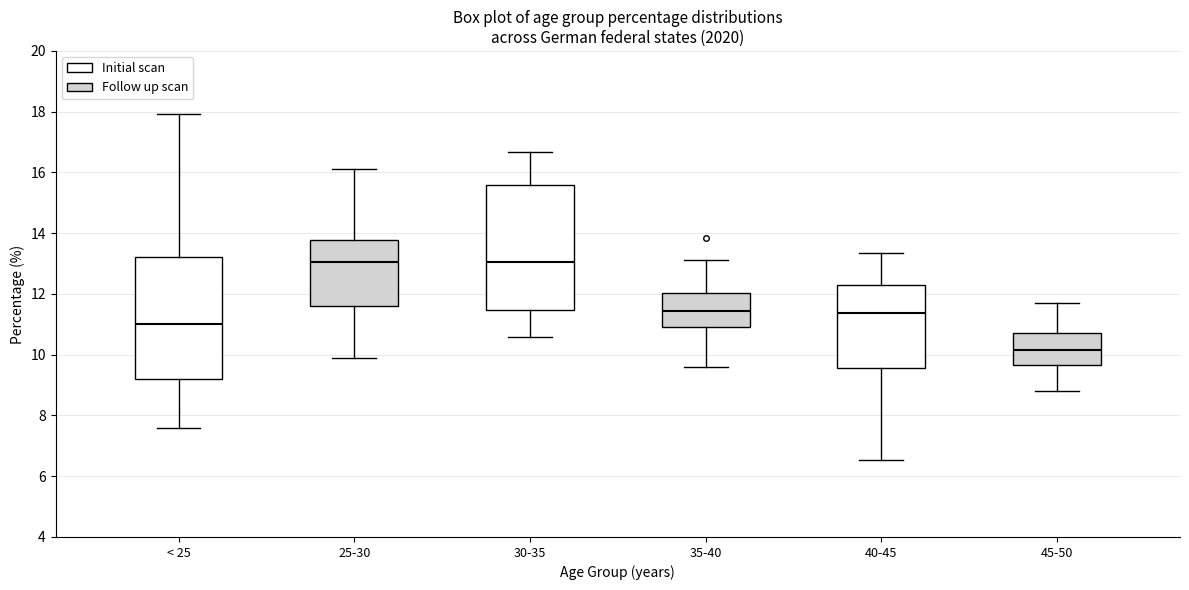

Reading left to right, transcribe this box plot: for each box, give where its median line is, the range the box spans, and where its two whiskers end, as read against the y-axis. The values are not printed on the chart, so give them approximately, as read against the axis.

< 25: median 11.0, box 9.2 to 13.2, whiskers 7.6 to 18.0
25-30: median 13.0, box 11.6 to 13.8, whiskers 9.8 to 16.2
30-35: median 13.0, box 11.4 to 15.6, whiskers 10.6 to 16.6
35-40: median 11.4, box 11.0 to 12.0, whiskers 9.6 to 13.2
40-45: median 11.4, box 9.6 to 12.2, whiskers 6.6 to 13.4
45-50: median 10.2, box 9.6 to 10.8, whiskers 8.8 to 11.8